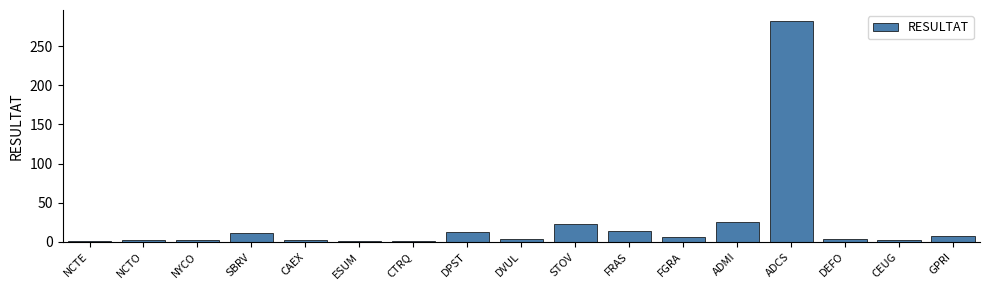

What is the average value?

24